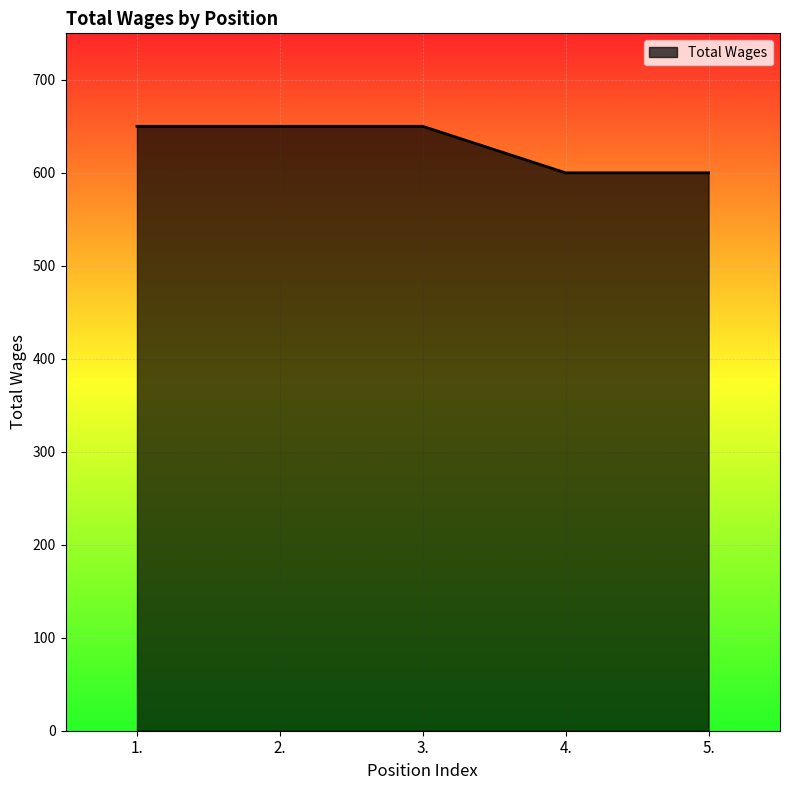

What is the maximum value shown in the chart?

650